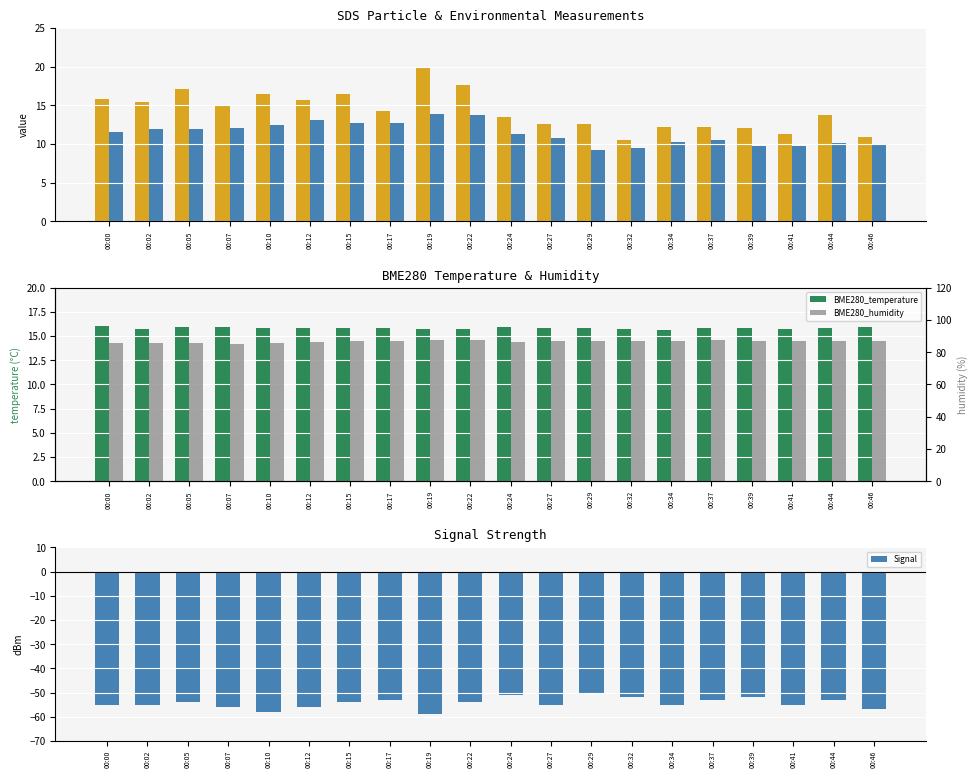

At how many categories does at least one series exceed -11?

20